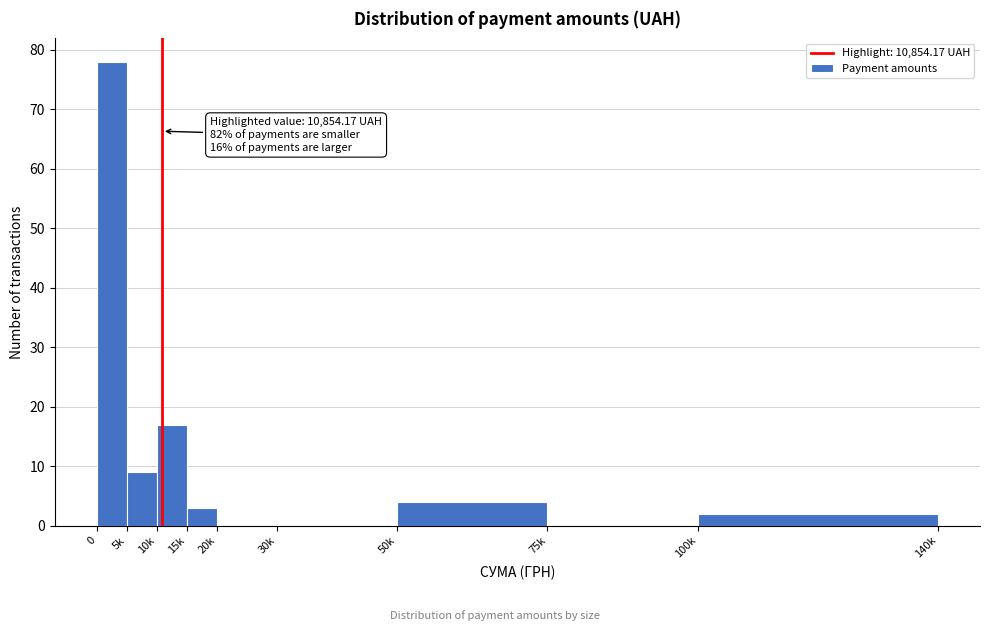

Reading left to right, list all the values displayed in this chart.

0=78	5k=9	10k=17	15k=3	20k=0	30k=0	50k=4	75k=0	100k=2